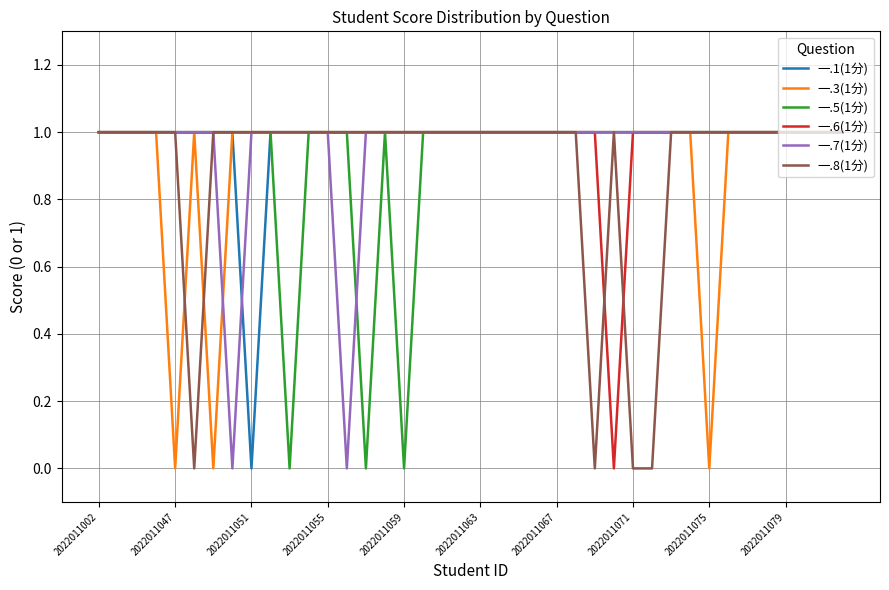

True or false: 一.5(1分) and 一.3(1分) intersect in this chart.

False